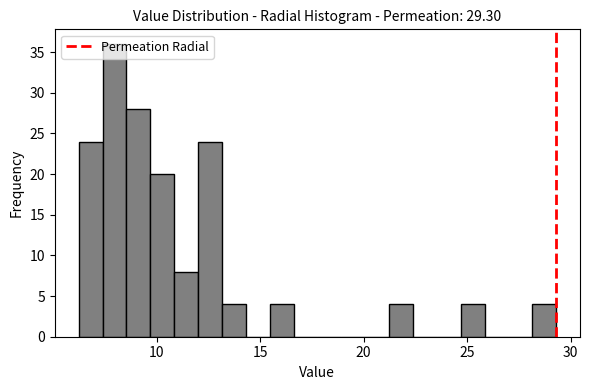

Around what value on the x-axis is the tallest bar? Give the approximate position of its centre, as read against the axis.

8.0